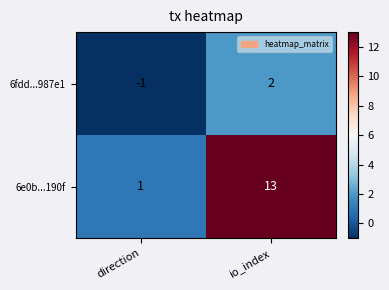

How many data points does each series have?

2